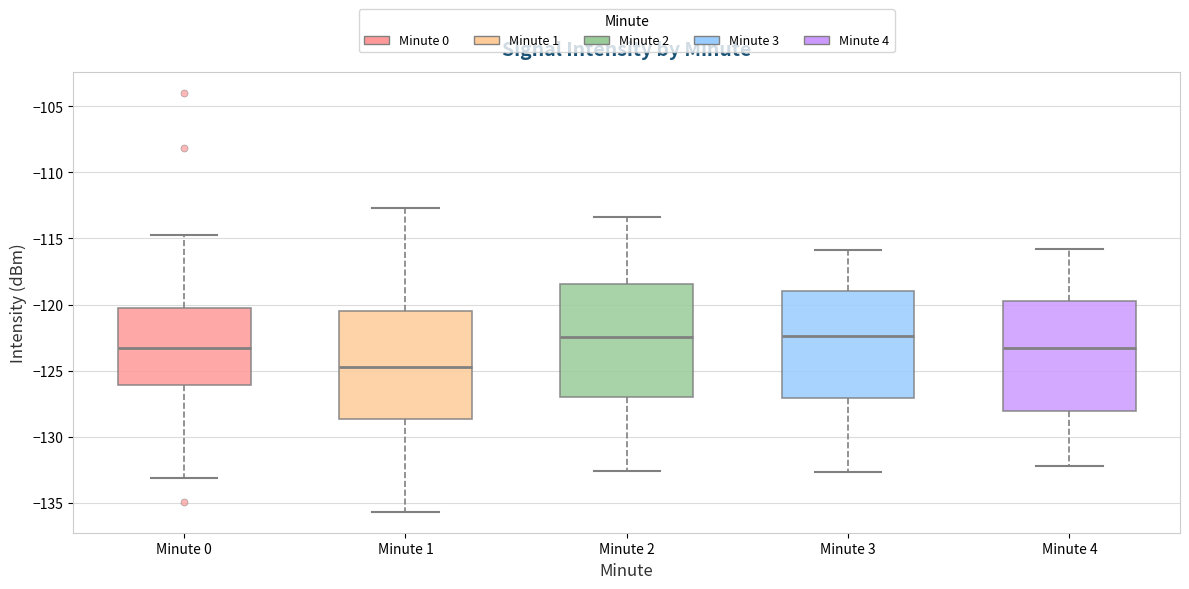

Reading left to right, read every box against the y-axis: the position of its median line, the range the box covers, and the ends of its whiskers. The values are not printed on the chart, so give them approximately, as read against the axis.

Minute 0: median -123.5, box -126.0 to -120.5, whiskers -133.0 to -115.0
Minute 1: median -124.5, box -128.5 to -120.5, whiskers -135.5 to -112.5
Minute 2: median -122.5, box -127.0 to -118.5, whiskers -132.5 to -113.5
Minute 3: median -122.5, box -127.0 to -119.0, whiskers -132.5 to -116.0
Minute 4: median -123.5, box -128.0 to -119.5, whiskers -132.0 to -116.0